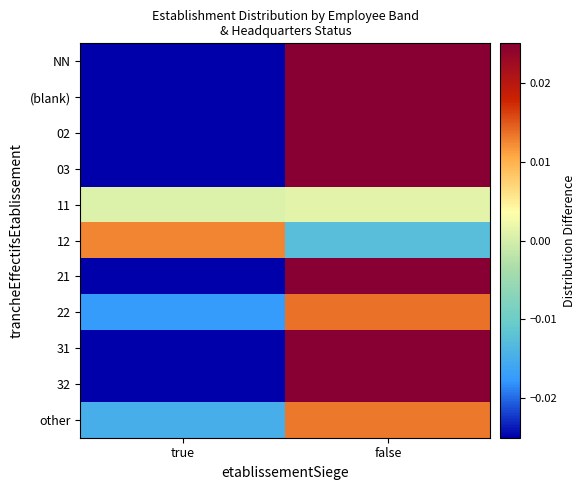

Reading left to right, what are all the values shown in this chart?

NN: true=-0.1	false=0.1
(blank): true=-0.1	false=0.1
02: true=-0.0	false=0.0
03: true=-0.0	false=0.0
11: true=0.0	false=0.0
12: true=0.0	false=-0.0
21: true=-0.0	false=0.0
22: true=-0.0	false=0.0
31: true=-0.0	false=0.0
32: true=-0.0	false=0.0
other: true=-0.0	false=0.0